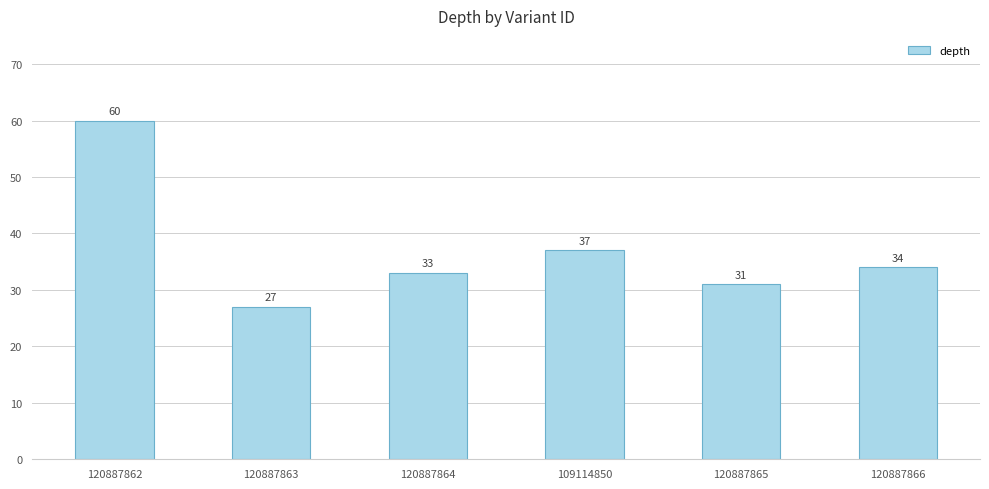

What is the average value?

37